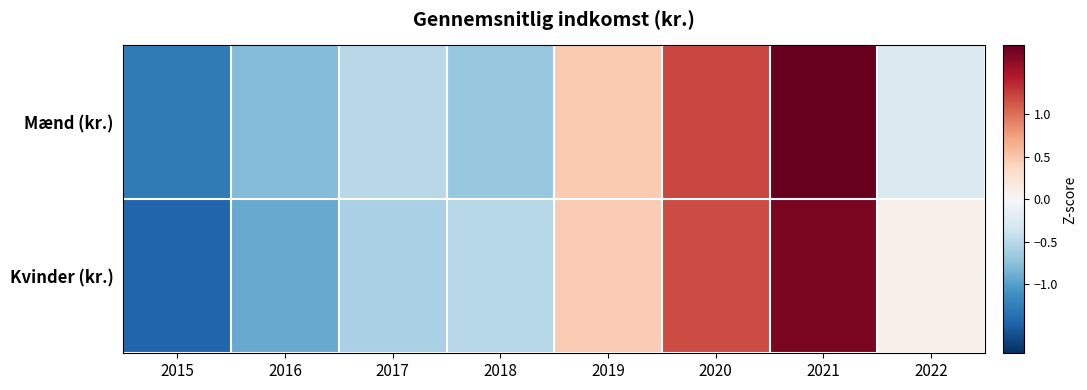

At how many categories does at least one series exceed 0?

4